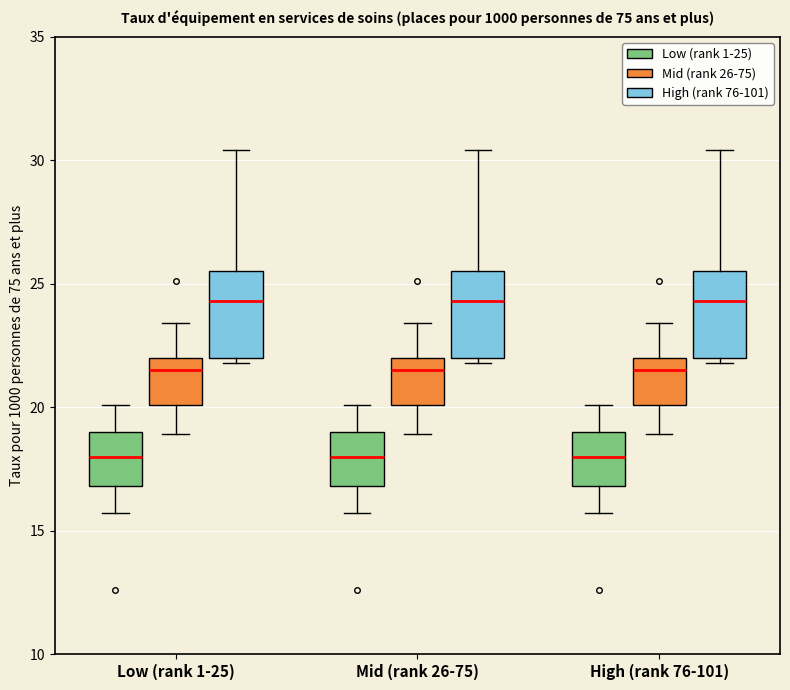

Reading left to right, read every box against the y-axis: the position of its median line, the range the box covers, and the ends of its whiskers. The values are not printed on the chart, so give them approximately, as read against the axis.

Low (rank 1-25) (Low (rank 1-25)): median 18.0, box 17.0 to 19.0, whiskers 15.5 to 20.0
Low (rank 1-25) (Mid (rank 26-75)): median 21.5, box 20.0 to 22.0, whiskers 19.0 to 23.5
Low (rank 1-25) (High (rank 76-101)): median 24.5, box 22.0 to 25.5, whiskers 22.0 (just below the box's lower edge) to 30.5
Mid (rank 26-75) (Low (rank 1-25)): median 18.0, box 17.0 to 19.0, whiskers 15.5 to 20.0
Mid (rank 26-75) (Mid (rank 26-75)): median 21.5, box 20.0 to 22.0, whiskers 19.0 to 23.5
Mid (rank 26-75) (High (rank 76-101)): median 24.5, box 22.0 to 25.5, whiskers 22.0 (just below the box's lower edge) to 30.5
High (rank 76-101) (Low (rank 1-25)): median 18.0, box 17.0 to 19.0, whiskers 15.5 to 20.0
High (rank 76-101) (Mid (rank 26-75)): median 21.5, box 20.0 to 22.0, whiskers 19.0 to 23.5
High (rank 76-101) (High (rank 76-101)): median 24.5, box 22.0 to 25.5, whiskers 22.0 (just below the box's lower edge) to 30.5